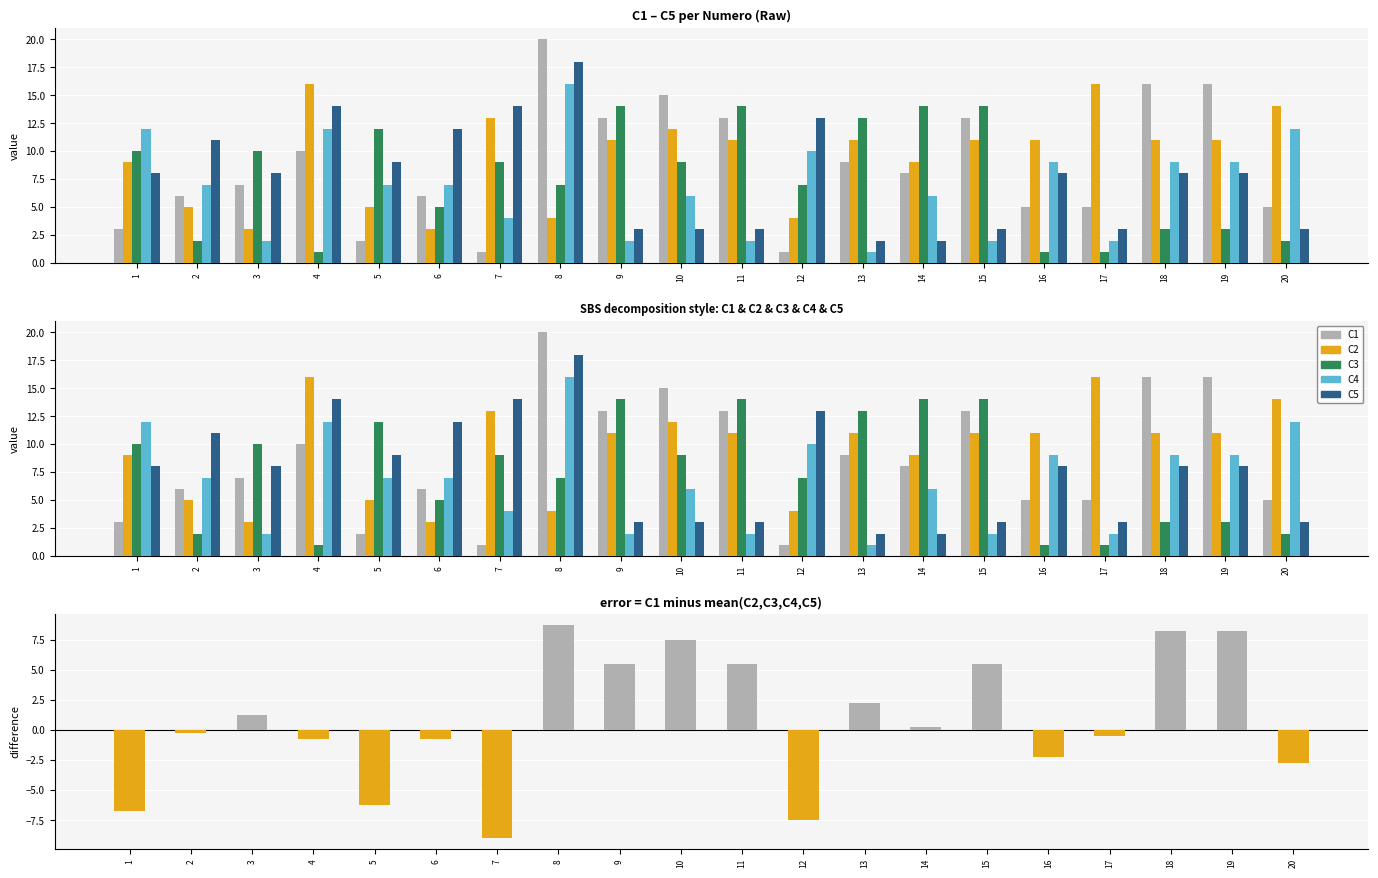

Is it true that C5 equals 13.0 at 12?

True